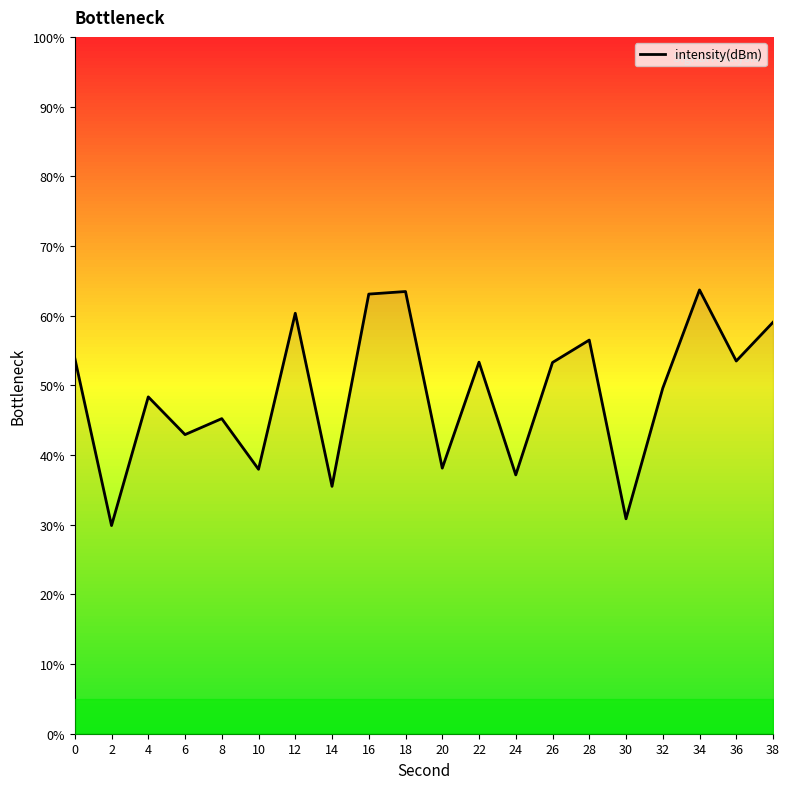

Is it true that the value at 22 is 53.3?

True